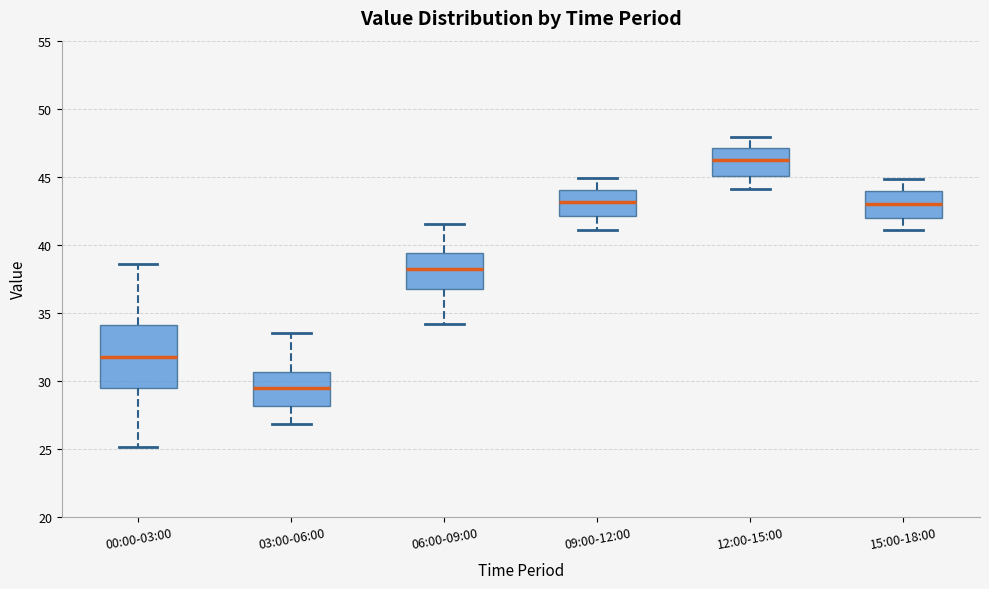

Reading left to right, read every box against the y-axis: the position of its median line, the range the box covers, and the ends of its whiskers. The values are not printed on the chart, so give them approximately, as read against the axis.

00:00-03:00: median 32.0, box 29.5 to 34.0, whiskers 25.0 to 38.5
03:00-06:00: median 29.5, box 28.0 to 30.5, whiskers 27.0 to 33.5
06:00-09:00: median 38.0, box 36.5 to 39.5, whiskers 34.0 to 41.5
09:00-12:00: median 43.0, box 42.0 to 44.0, whiskers 41.0 to 45.0
12:00-15:00: median 46.5, box 45.0 to 47.0, whiskers 44.0 to 48.0
15:00-18:00: median 43.0, box 42.0 to 44.0, whiskers 41.0 to 45.0